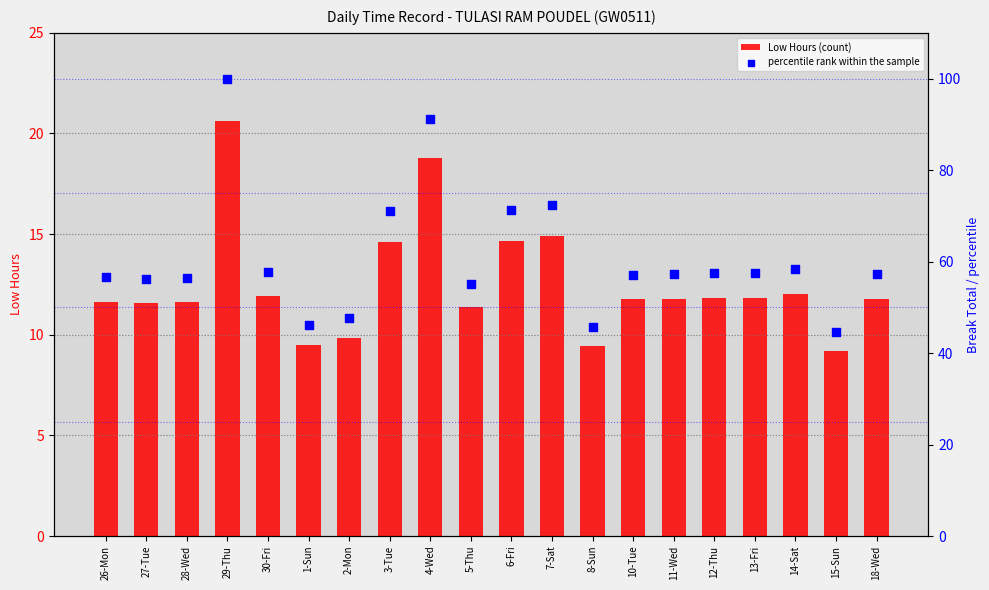

Which series reaches the minimum Y coordinate?

Low Hours (count)